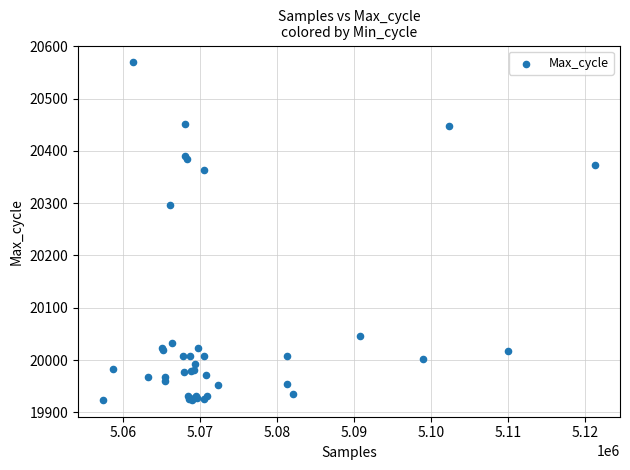

What Y value in the scatter plot is closest to 20246?

20296